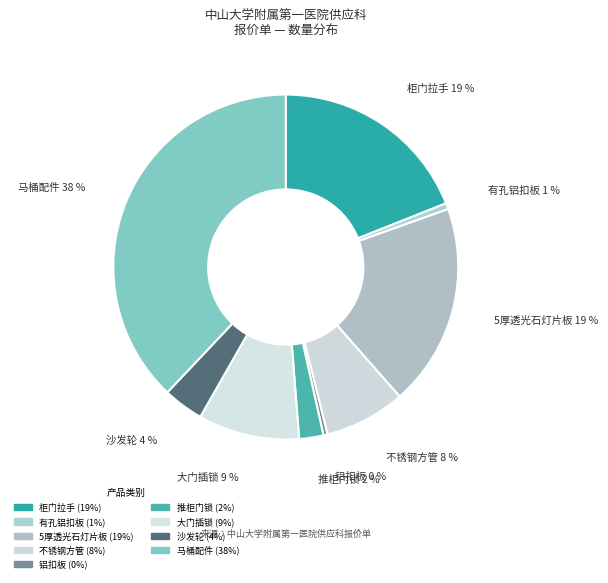

How many segments does this pie chart have?

9